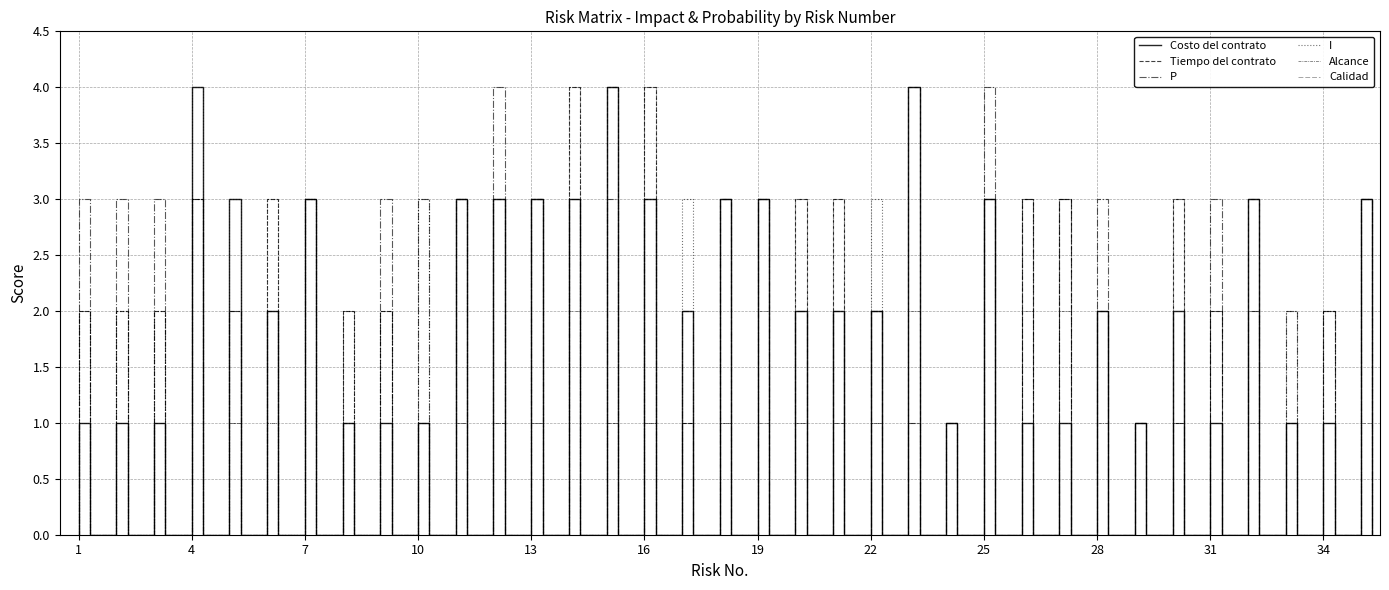

What is the sum of the Tiempo del contrato values at 20 and 16?

7